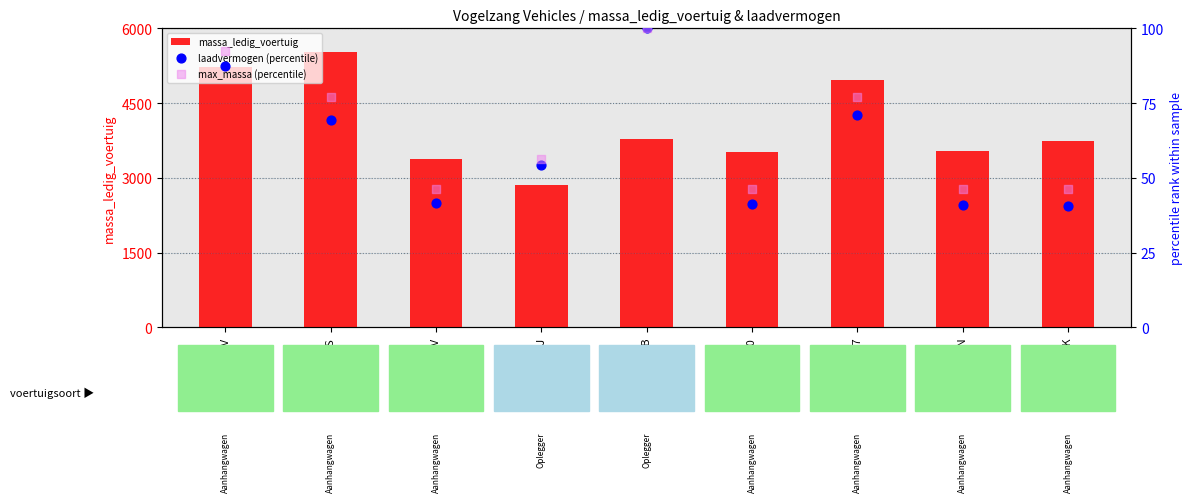

Which series contains the lowest Y value?

laadvermogen (percentile)